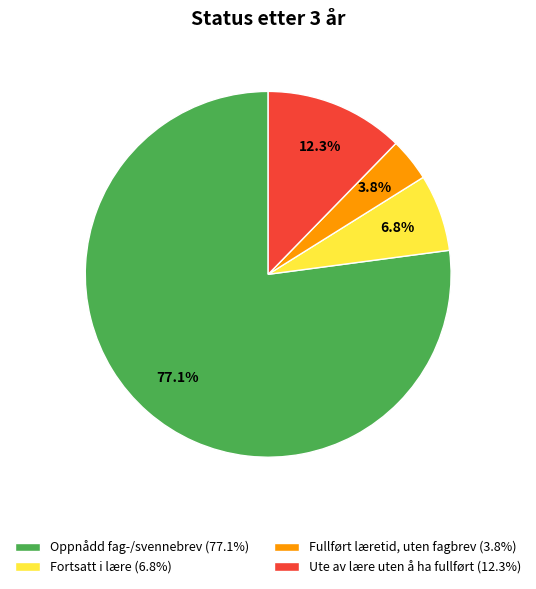

Does Oppnådd fag-/svennebrev account for over 50% of the chart?

Yes